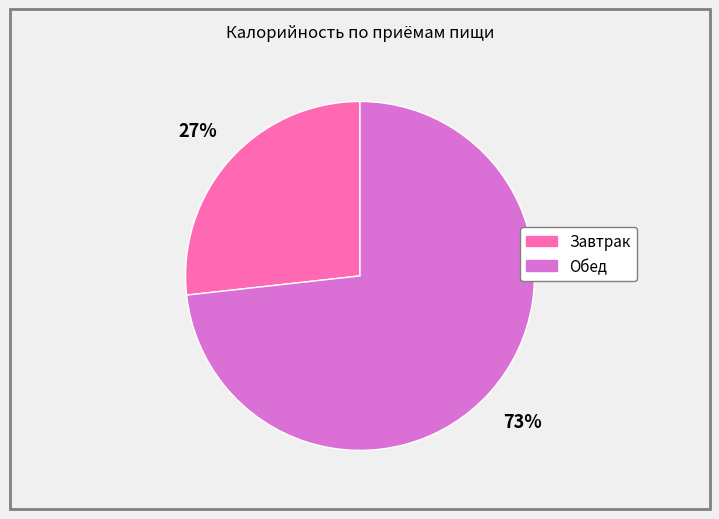

Which slice is the smallest?

Завтрак